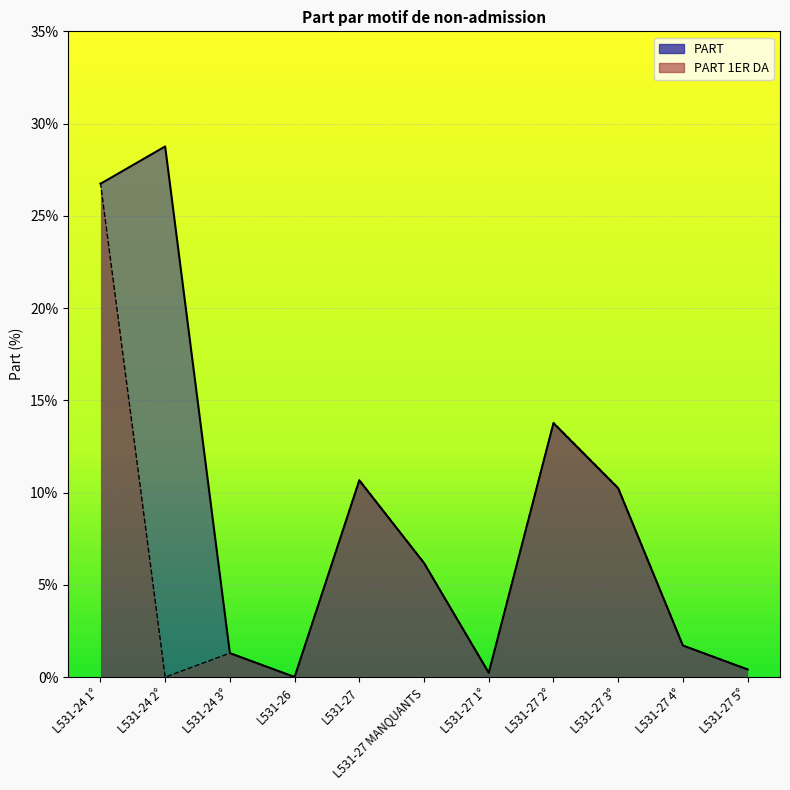

Reading right to left, list all the values displayed in this chart.

PART: L531-27 5°=0.0	L531-27 4°=0.0	L531-27 3°=0.1	L531-27 2°=0.1	L531-27 1°=0.0	L531-27 MANQUANTS=0.1	L531-27=0.1	L531-26=0.0	L531-24 3°=0.0	L531-24 2°=0.3	L531-24 1°=0.3
PART 1ER DA: L531-27 5°=0.0	L531-27 4°=0.0	L531-27 3°=0.1	L531-27 2°=0.1	L531-27 1°=0.0	L531-27 MANQUANTS=0.1	L531-27=0.1	L531-26=0.0	L531-24 3°=0.0	L531-24 2°=0.0	L531-24 1°=0.3